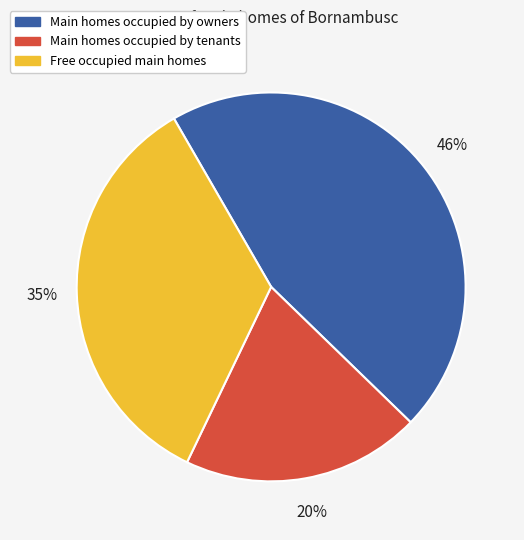

Is Main homes occupied by tenants the majority of the pie?

No